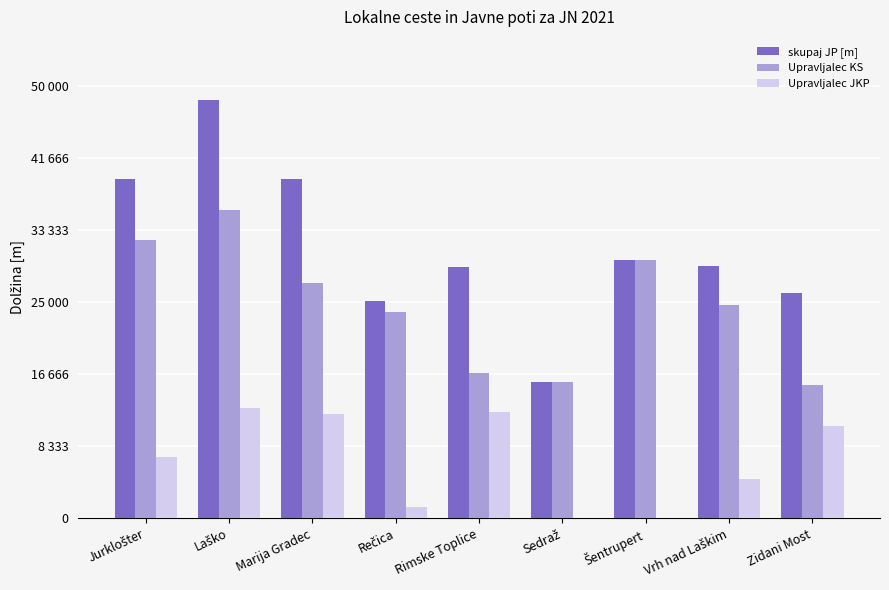

Are the bars grouped side by side (vs. stacked)?

Yes